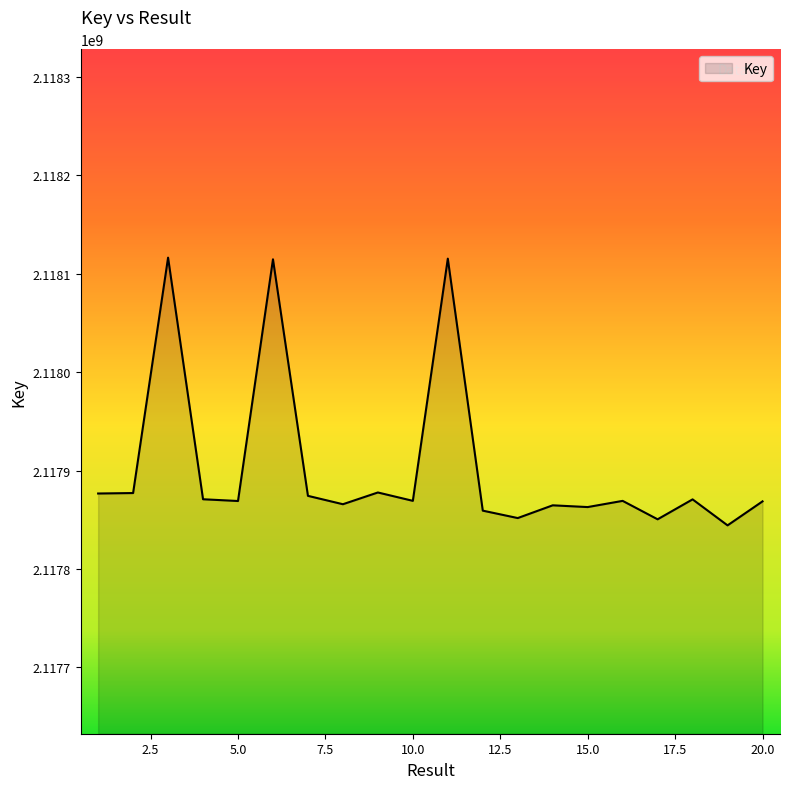

What is the greatest value displayed?

2118116423